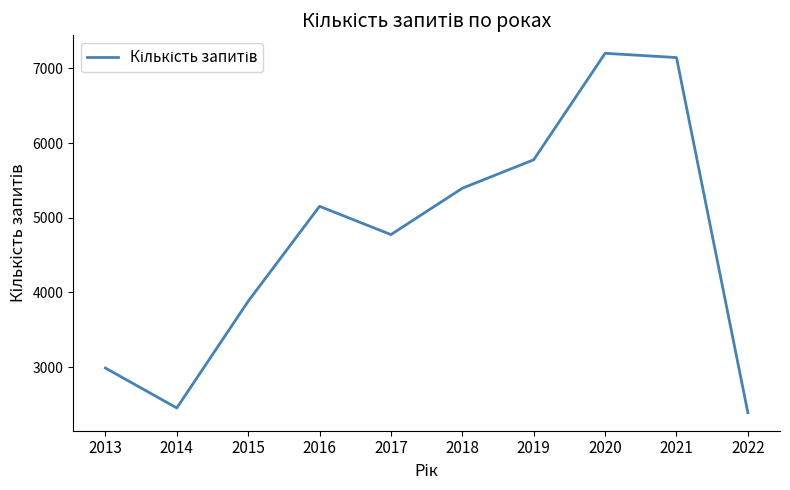

What is the difference between the maximum and minimum values?

4814